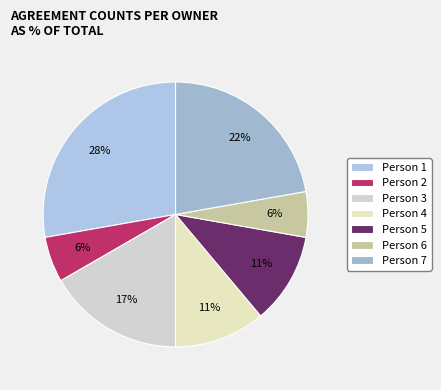

Is there any slice that represents more than half of the pie?

No